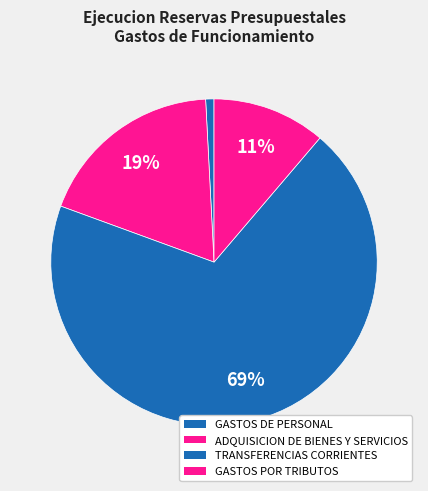

What is the largest slice in the pie chart?

TRANSFERENCIAS CORRIENTES